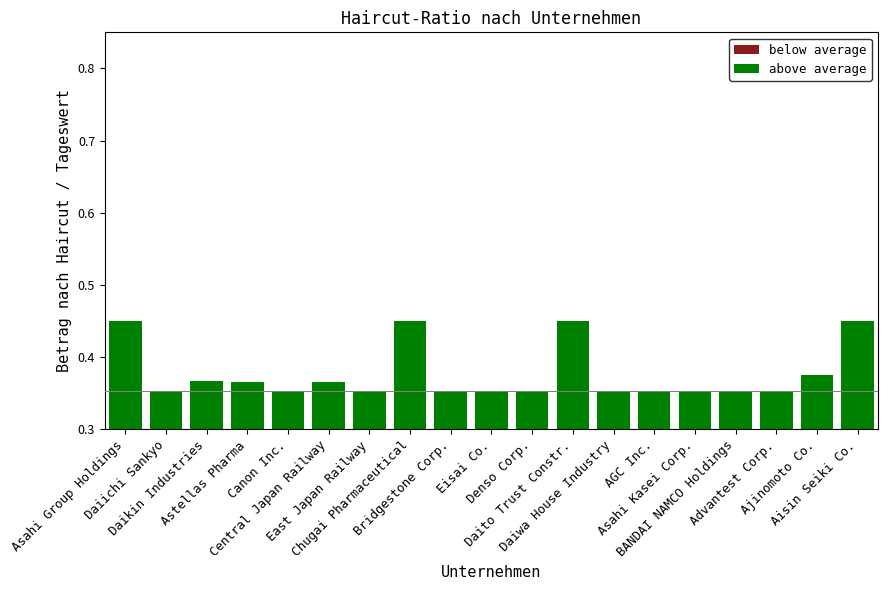

At which label does above average reach its minimum?

Canon Inc.